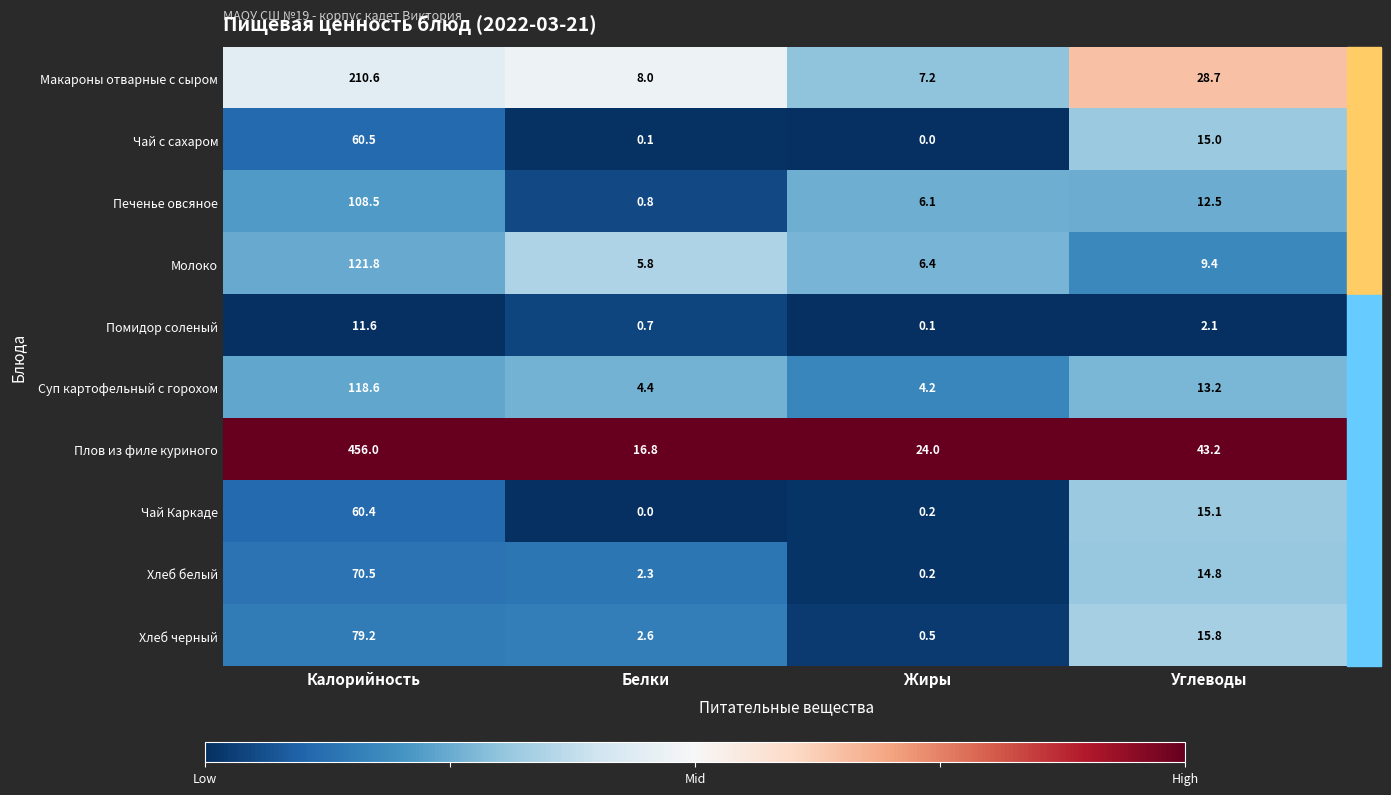

Rank the series by their maximum value, from lowest to highest.

Помидор соленый, Чай Каркаде, Чай с сахаром, Хлеб белый, Хлеб черный, Печенье овсяное, Суп картофельный с горохом, Молоко, Макароны отварные с сыром, Плов из филе куриного